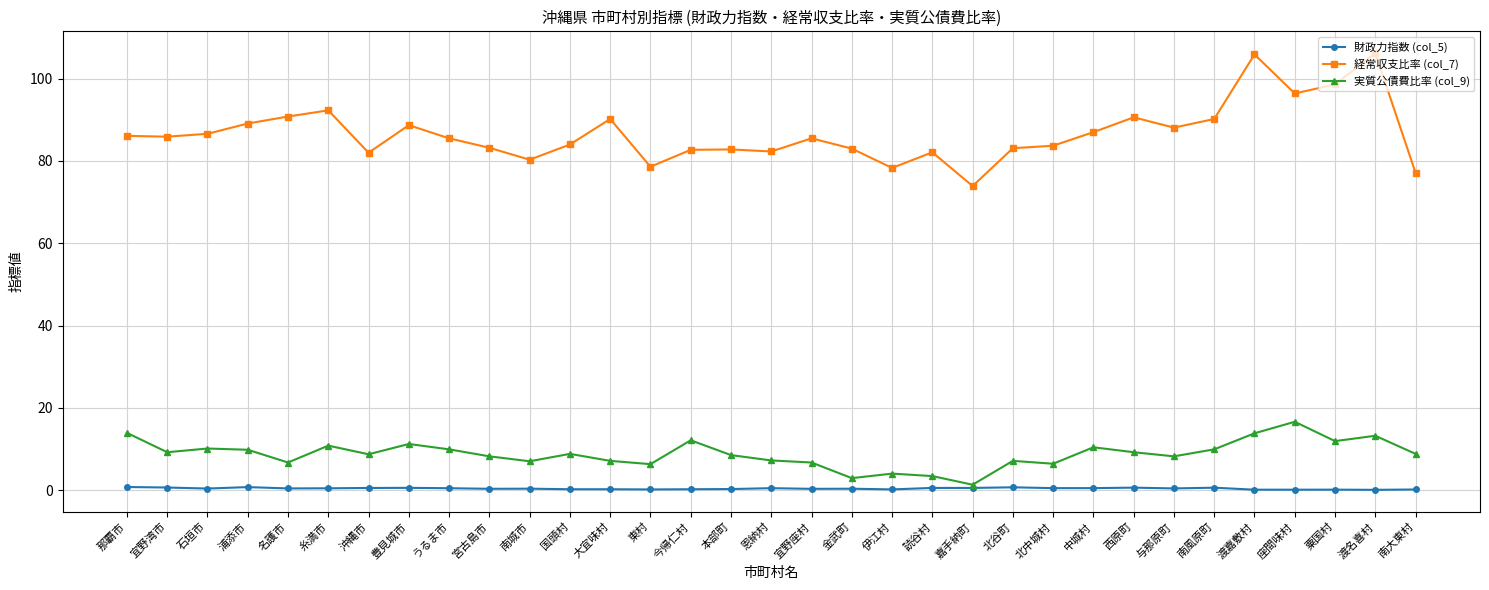

What is the label of the 9th point from the right?

中城村